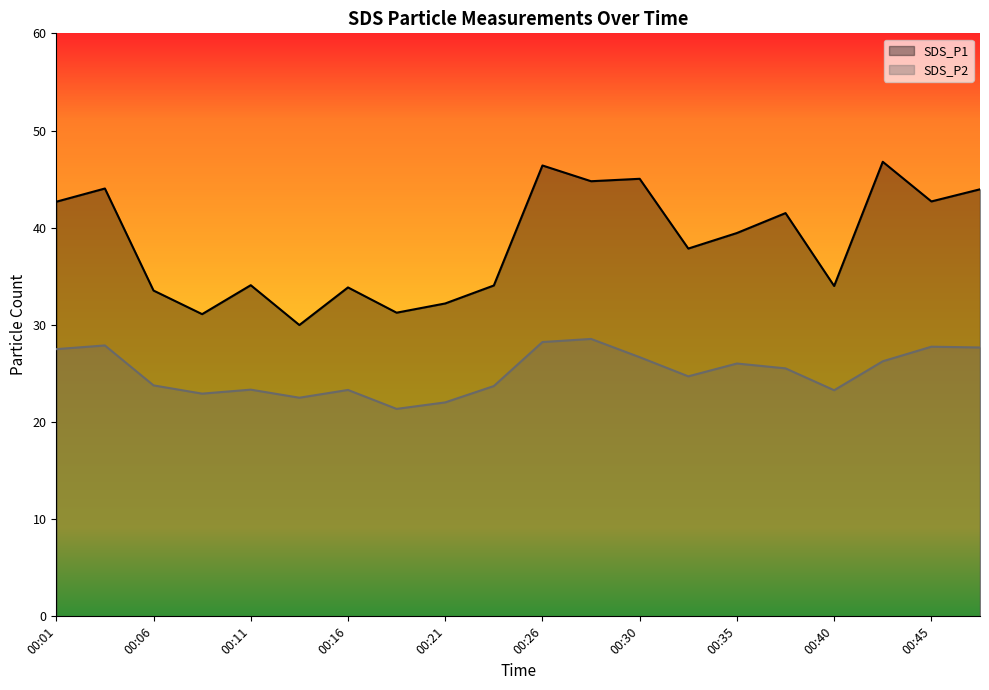

What is the minimum value shown in the chart?

21.4